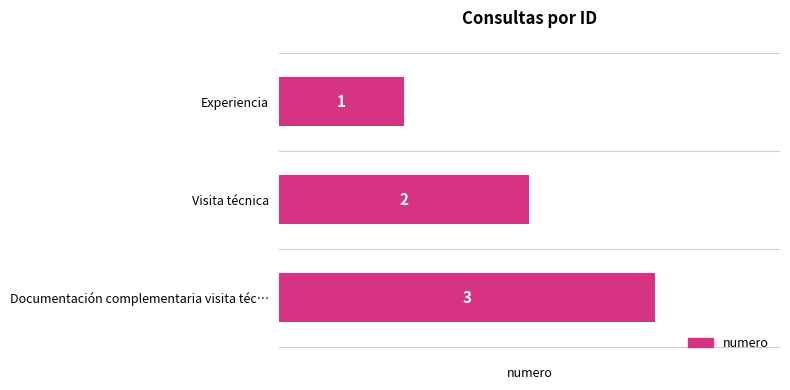

How many bars are there in total?

3